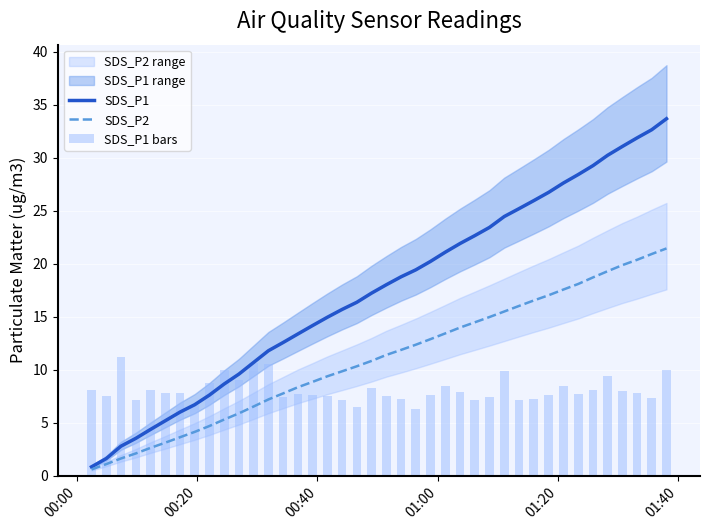

Is the value of SDS_P1 at 6 greater than the value of SDS_P1 bars at 8?

No